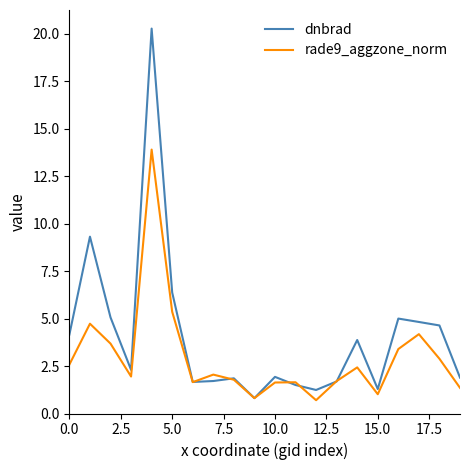

Rank the series by their maximum value, from lowest to highest.

rade9_aggzone_norm, dnbrad